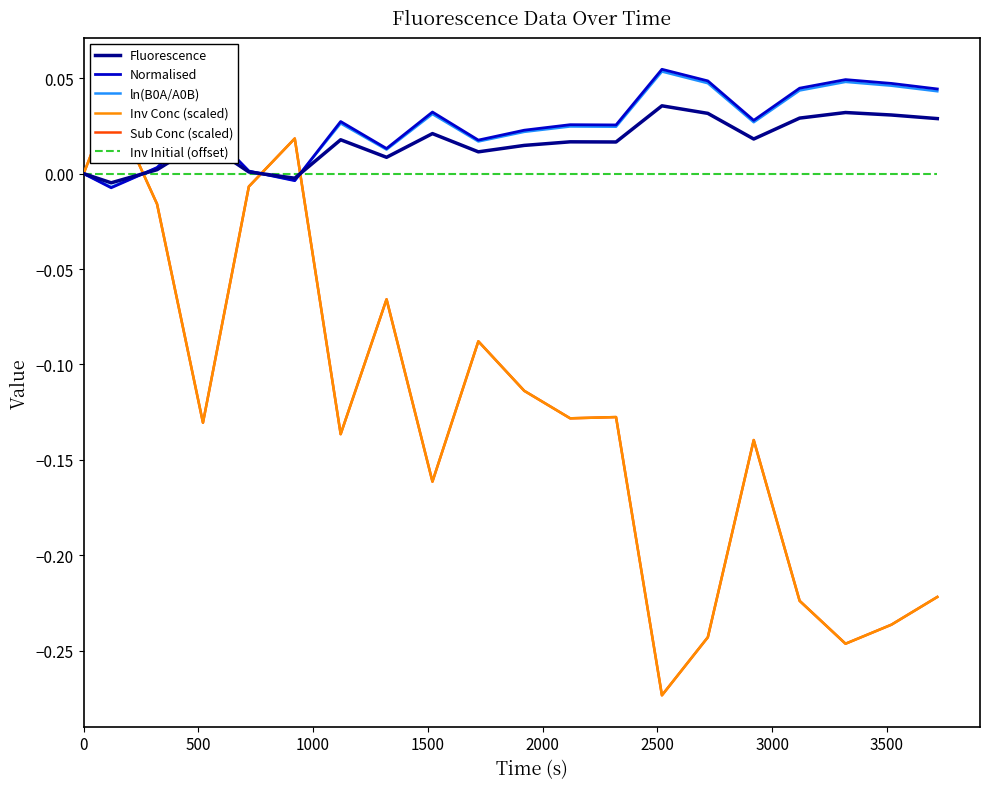

How many distinct data groups are displayed?

6